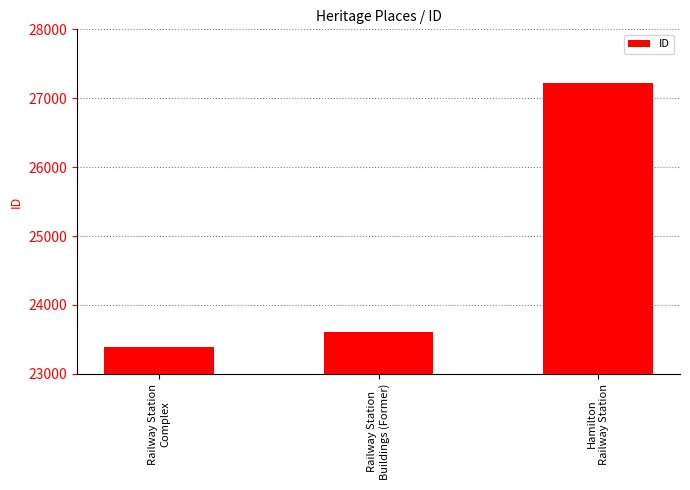

What is the approximate value at Railway Station
Complex?

23389